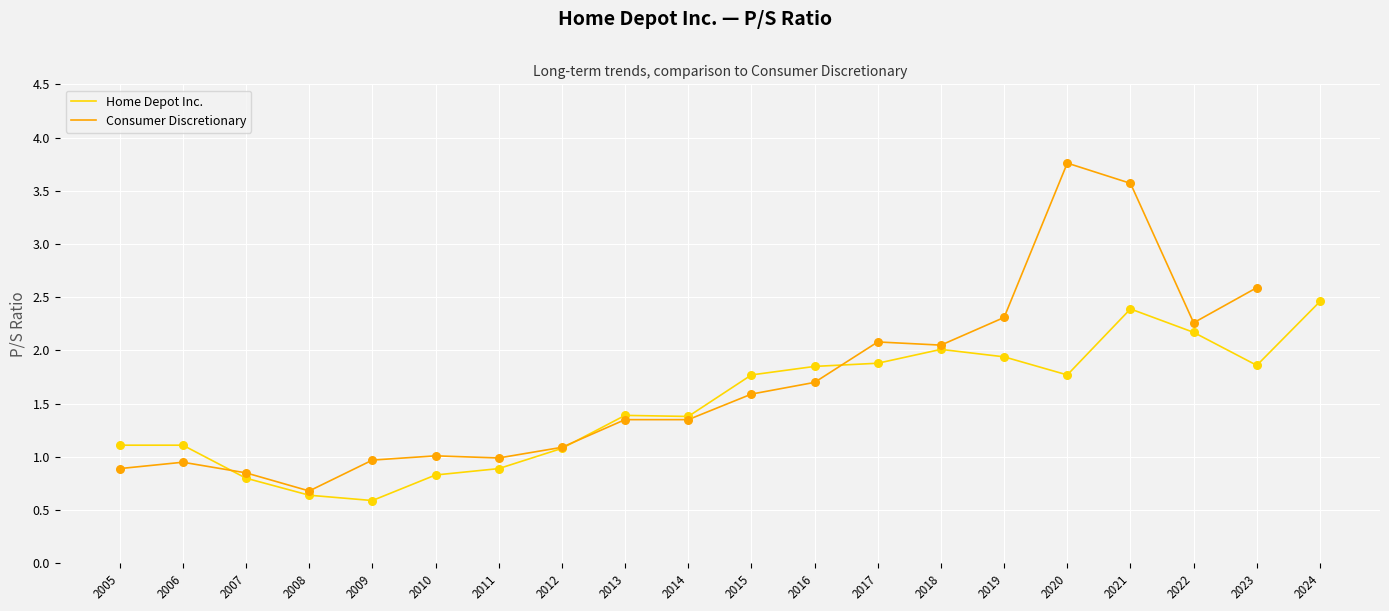

What is the change in value from 2005 to 2007?

-0.3